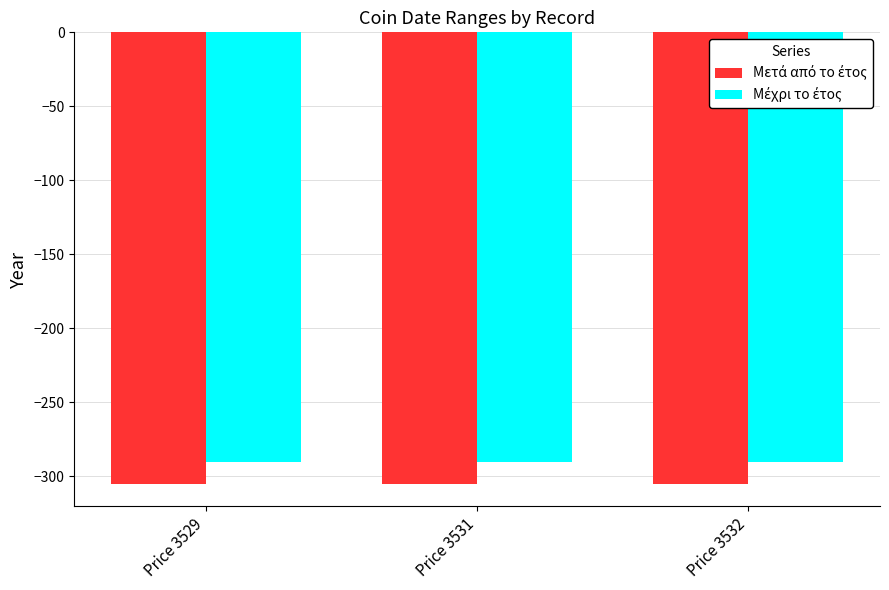

What is the difference between the highest and lowest values at Price 3532?

15